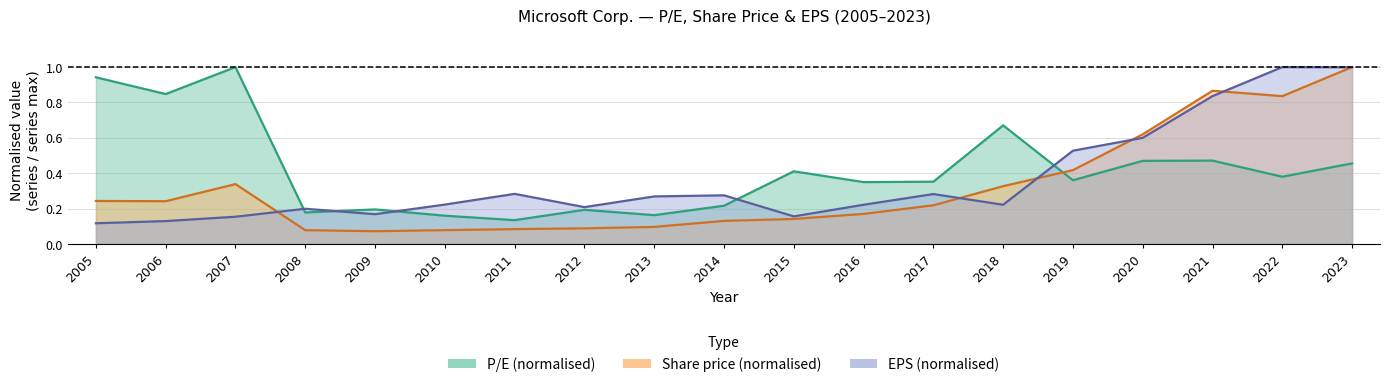

What is the smallest value displayed?

0.1